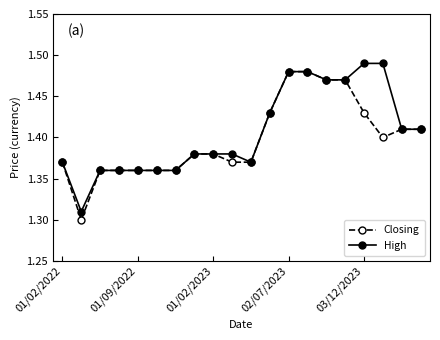

Count the High values in the range 1 to 2.

20